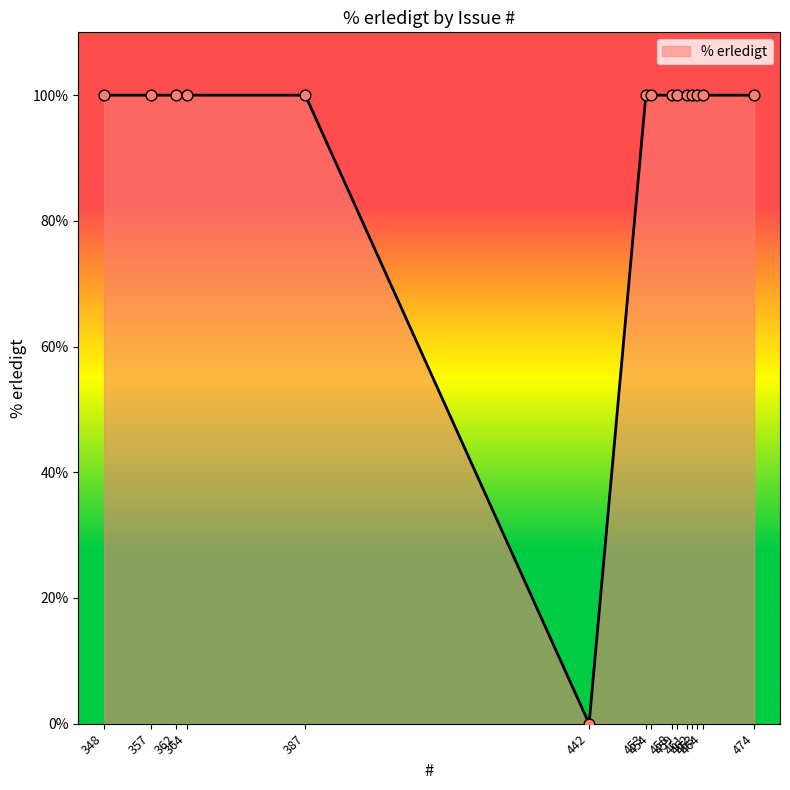

What is the difference between the maximum and minimum values?

100